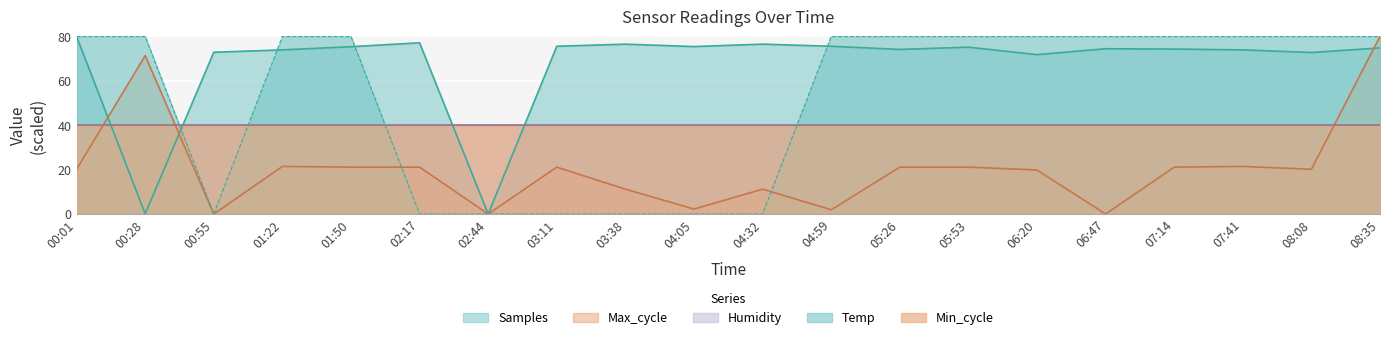

Between 00:28 and 04:32, which series saw the biggest shift?

Temp